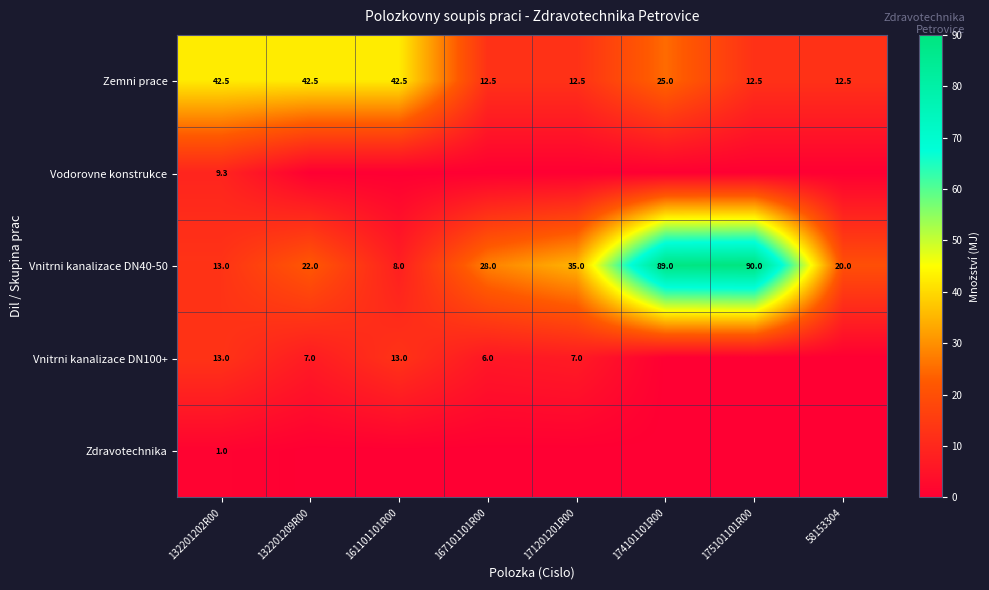

True or false: Zemni prace has a value of 42.5 at 132201209R00.

True